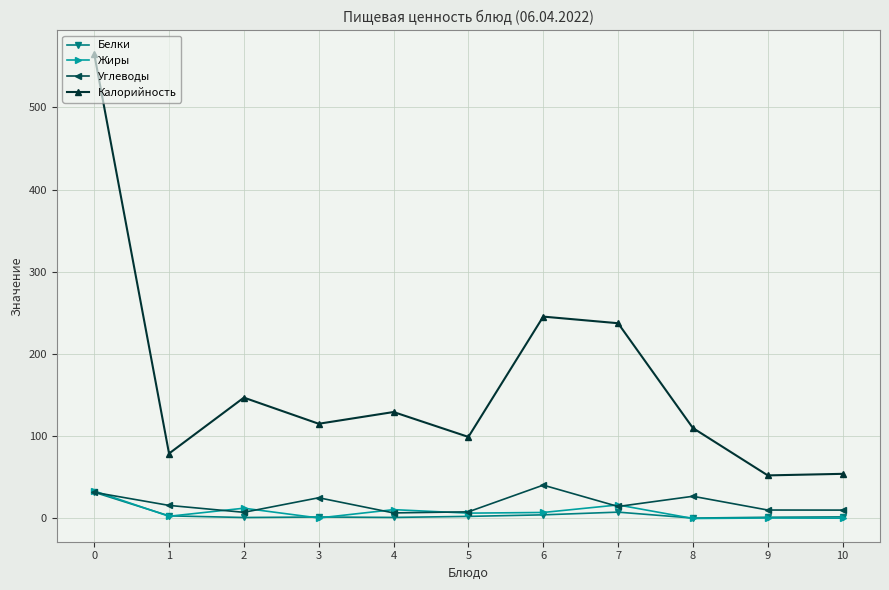

At which category does Калорийность reach its first local valley?

1